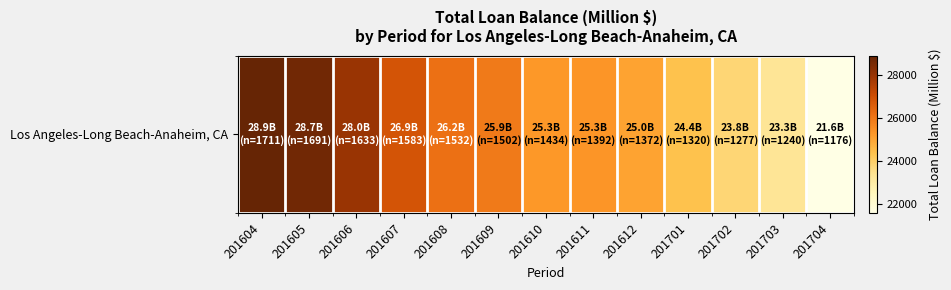

Approximately how many times larger is the value at 201702 compared to 201612?

1.0